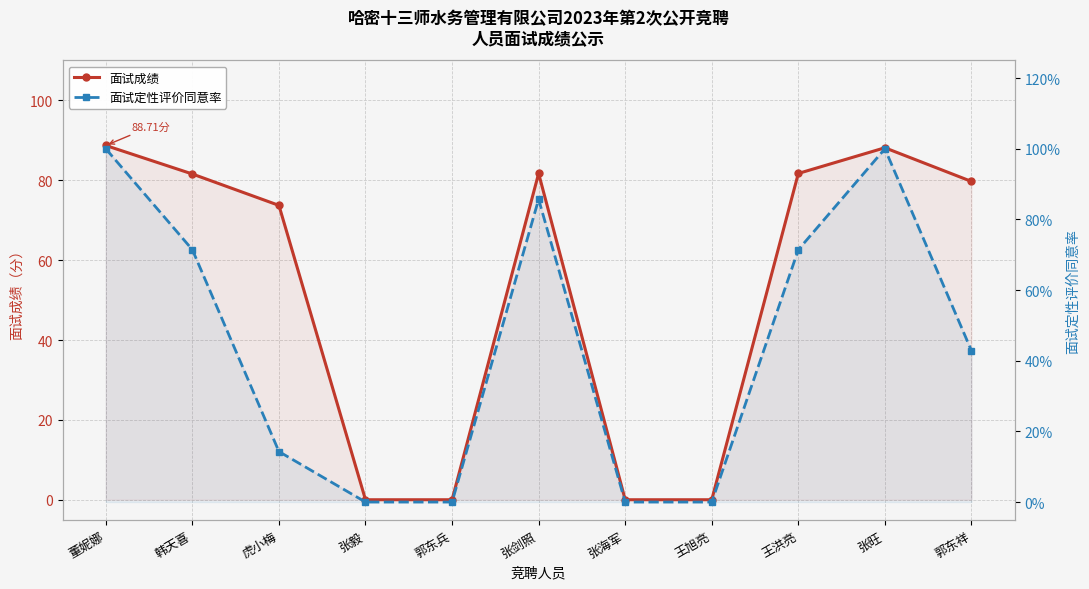

Where is 面试成绩 nearest to the value 44?

虎小梅